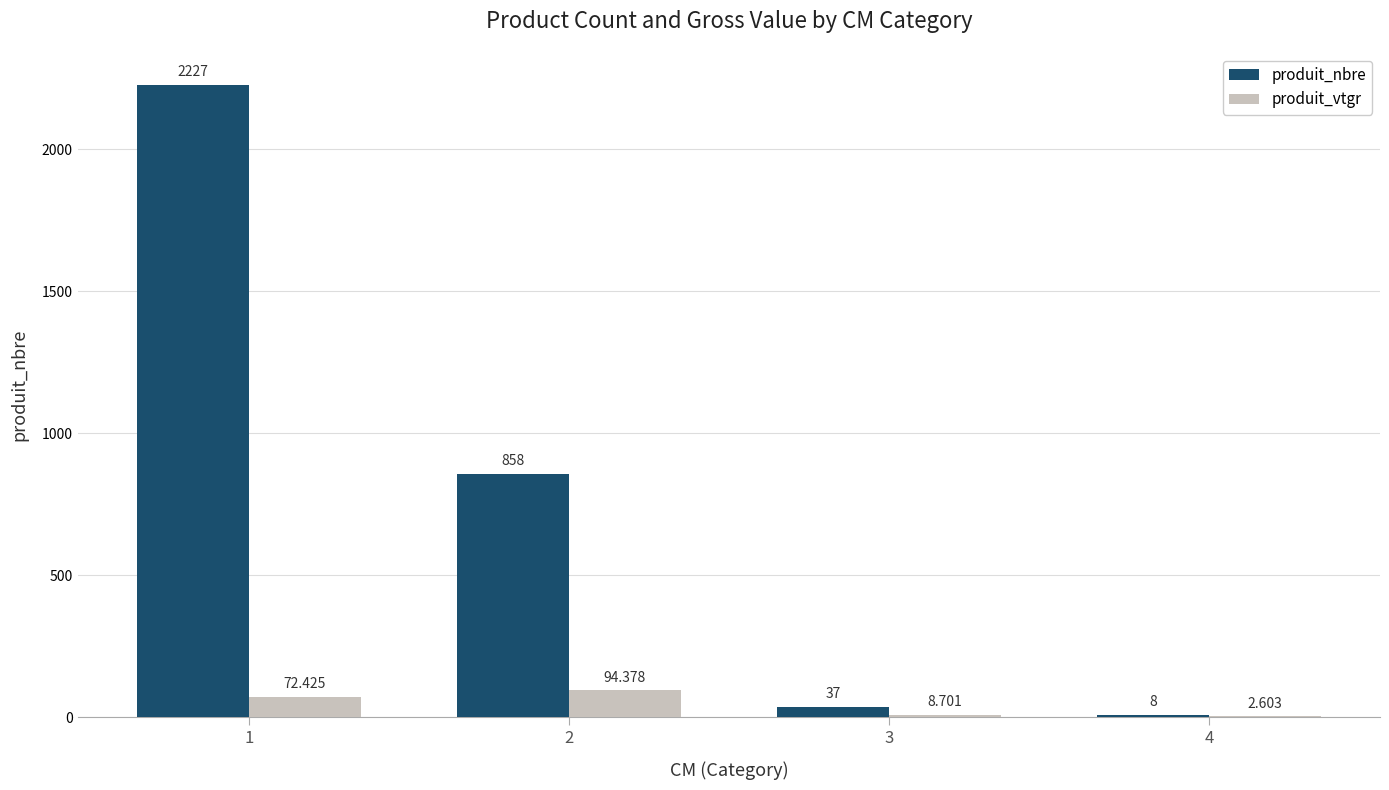

Reading right to left, transcribe all the data shown in this chart.

produit_nbre: 8.0	37.0	858.0	2227.0
produit_vtgr: 2.6	8.7	94.4	72.4